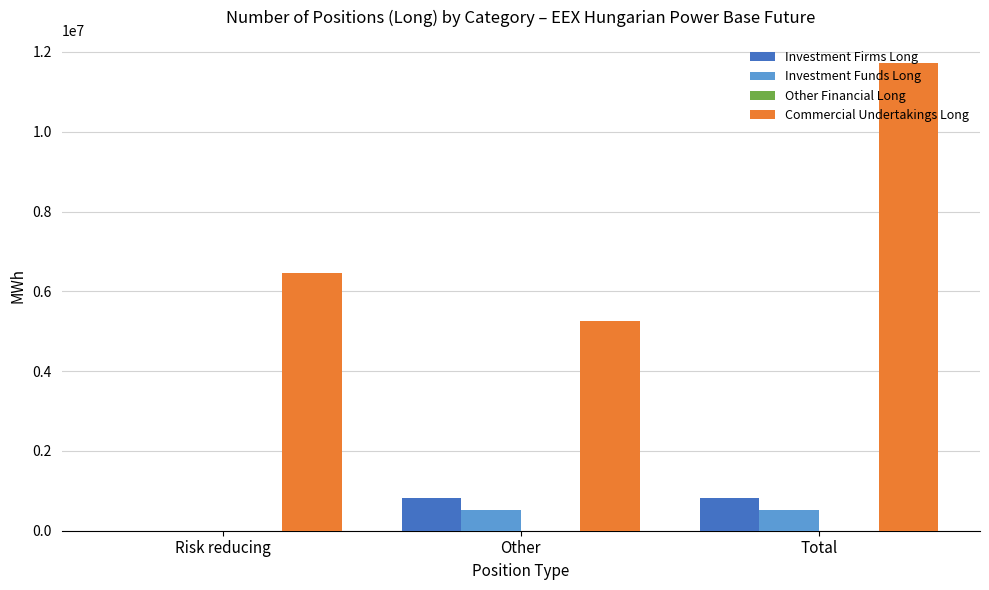

Are the bars horizontal?

No